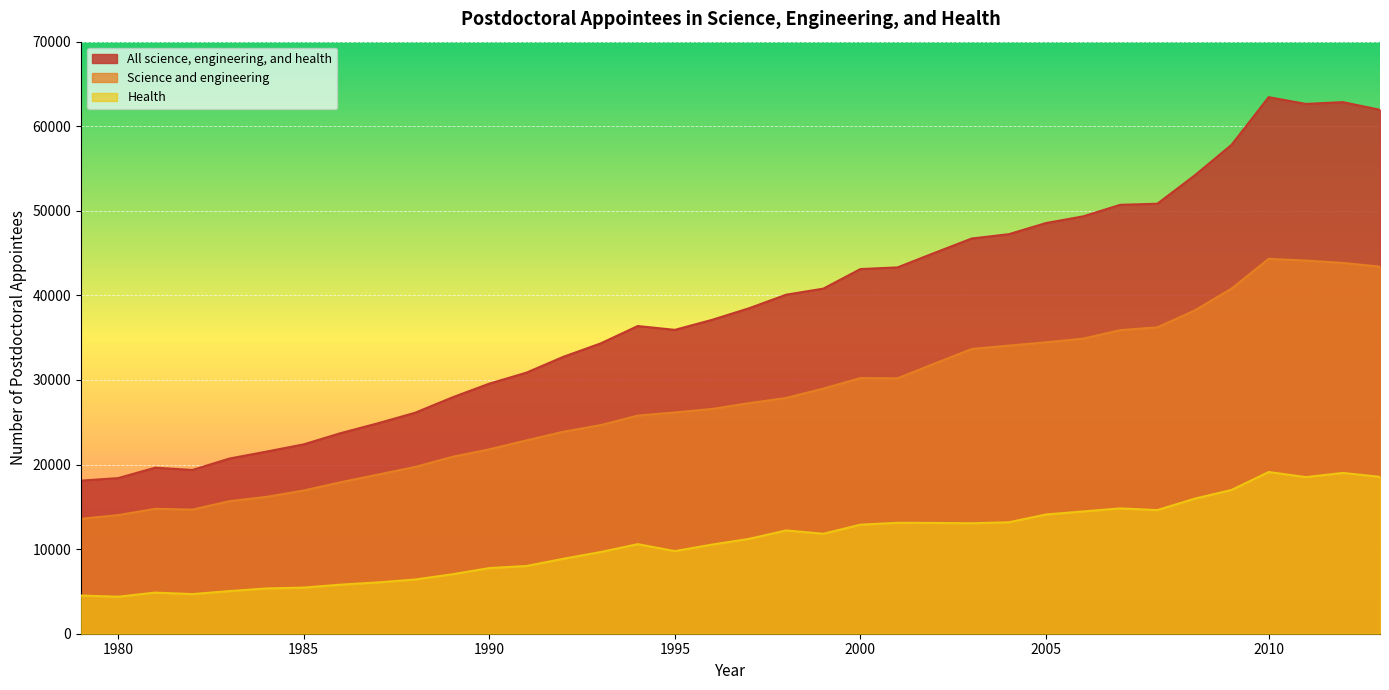

List the labels in order of All science, engineering, and health value, largest first.

2010, 2012, 2011, 2013, 2009, 2008, 2007new, 2007old, 2006, 2005, 2004, 2003, 2002, 2001, 2000, 1999, 1998, 1997, 1996, 1994, 1995, 1993, 1992, 1991, 1990, 1989, 1988, 1987, 1986, 1985, 1984, 1983, 1981, 1982, 1980, 1979